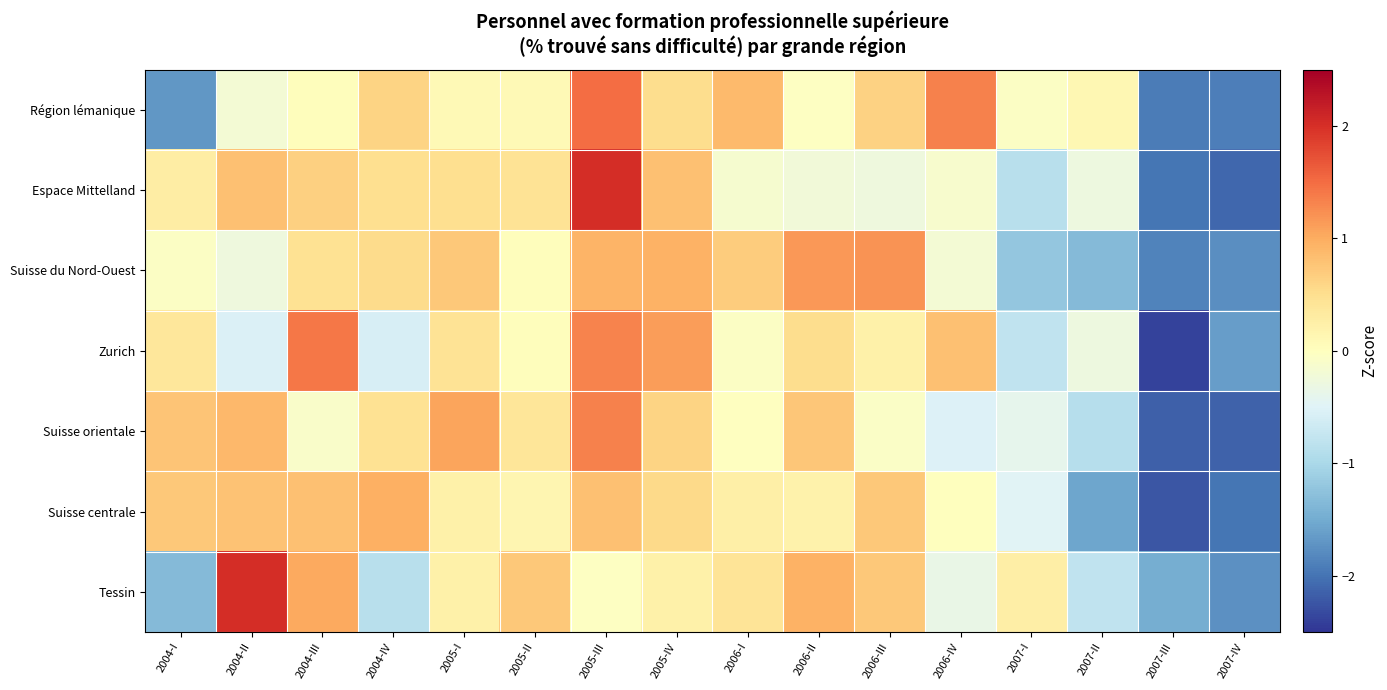

At how many categories does at least one series exceed -1?

14